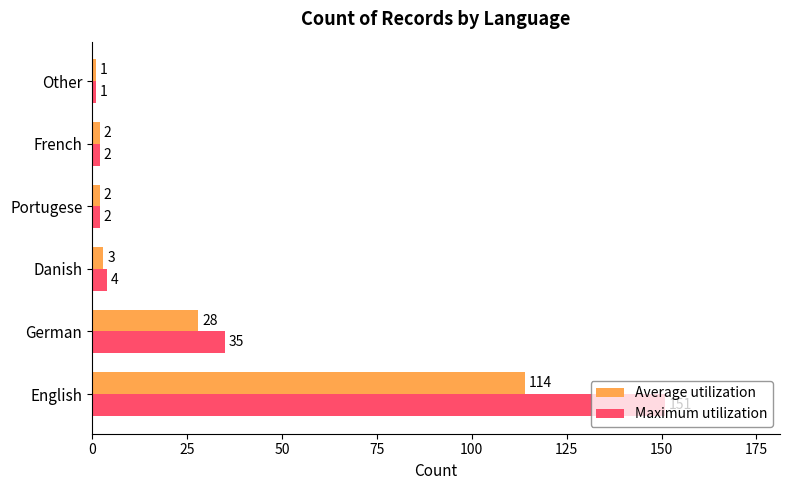

What is the difference between the maximum and minimum values in the Average utilization series?

113